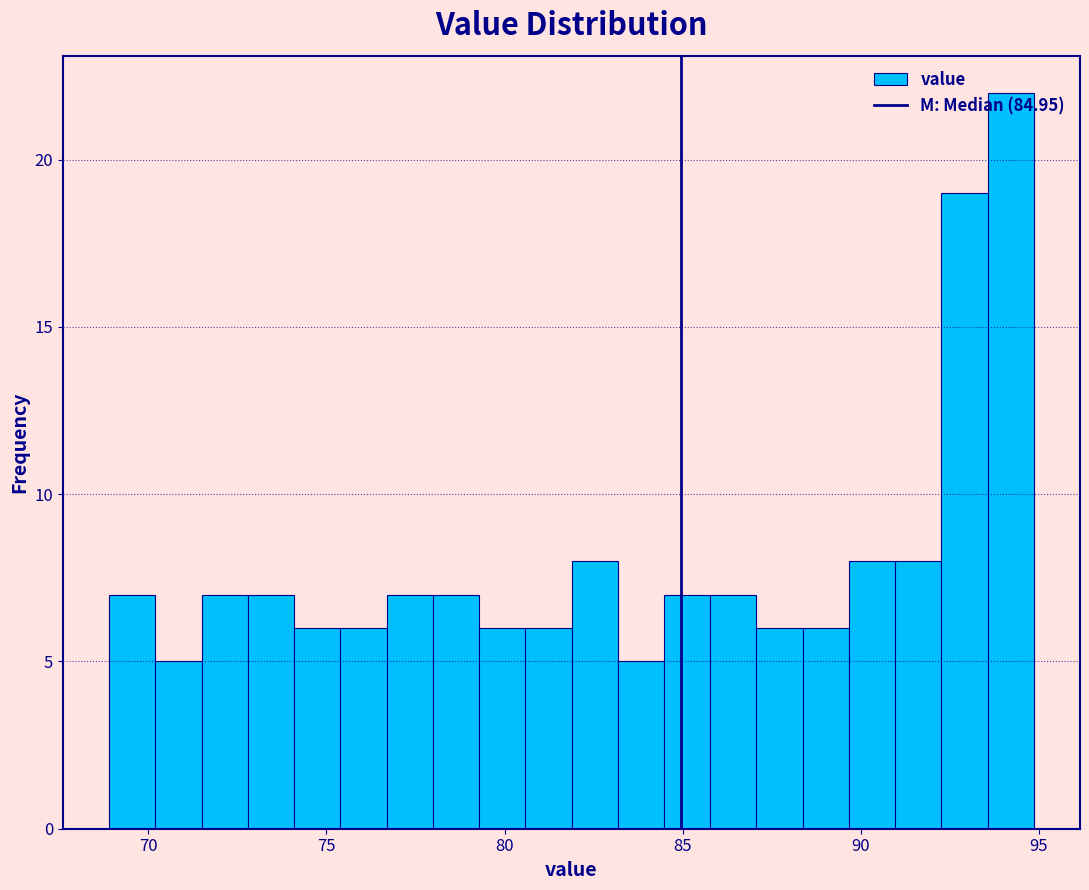

Read against the x-axis, roughly where is the centre of the tallest bar?

94.0